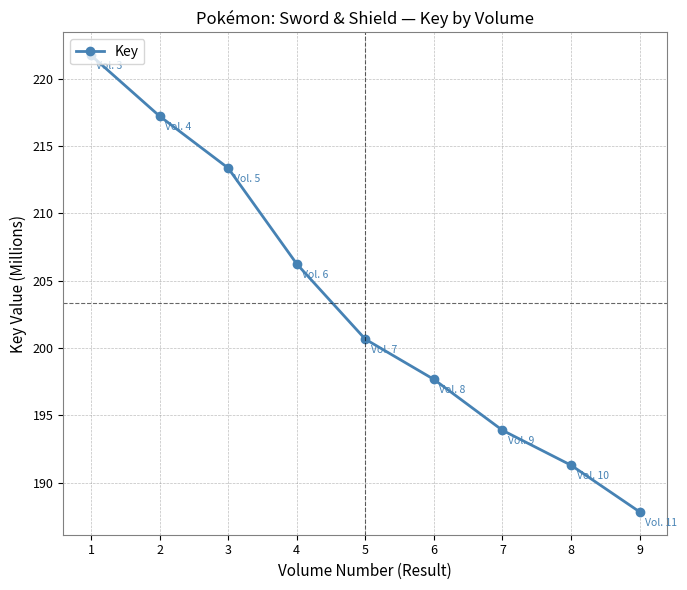

Which category has the highest value across all series?

1